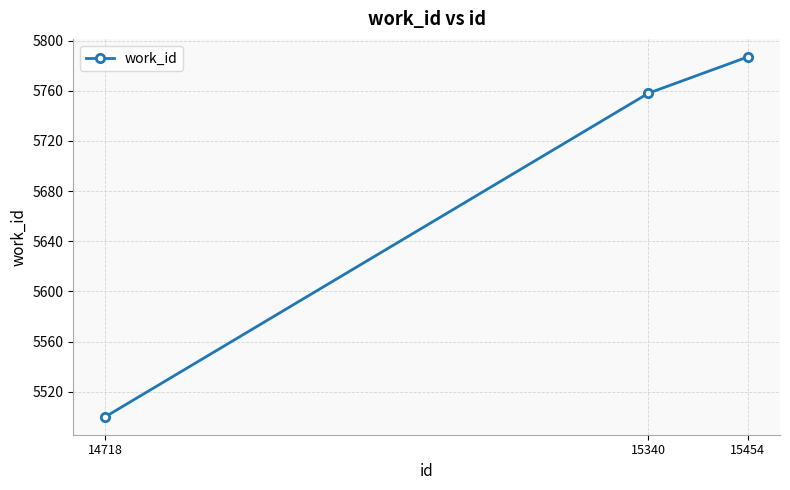

At which label is the value closest to 5643?

15340